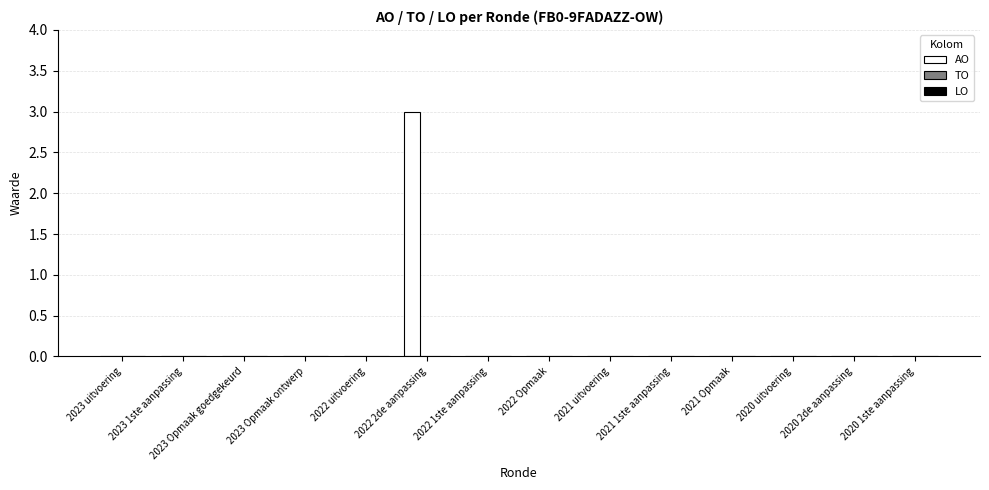

Which has a higher value, 2022 2de aanpassing or 2022 uitvoering?

2022 2de aanpassing